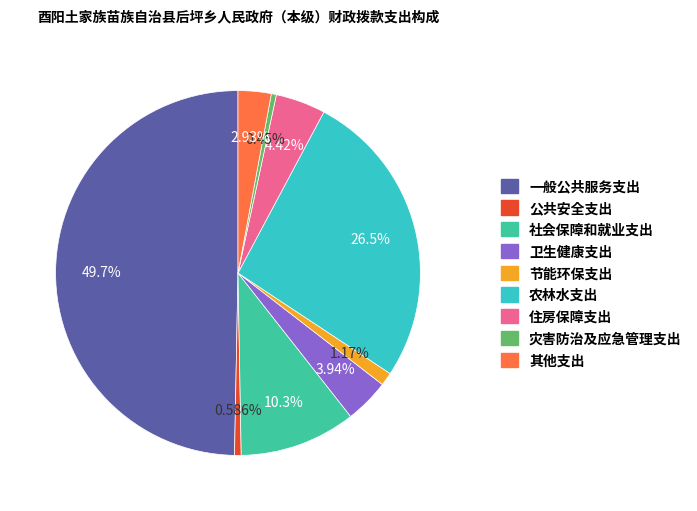

How many slices are in this pie chart?

9